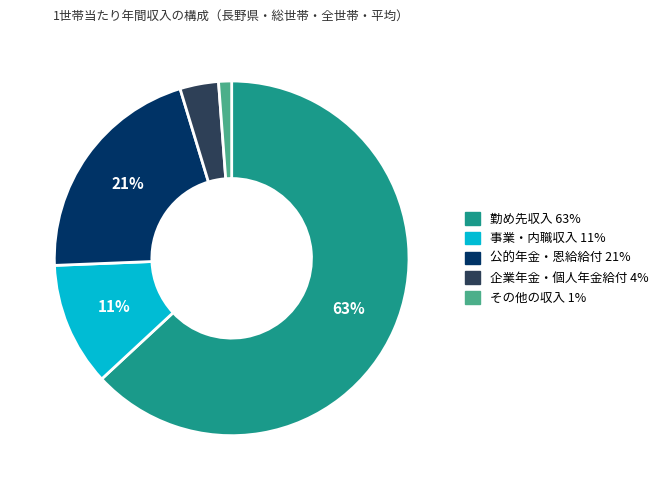

Rank the categories by value from lowest to highest.

その他の収入, 企業年金・個人年金給付, 事業・内職収入, 公的年金・恩給給付, 勤め先収入